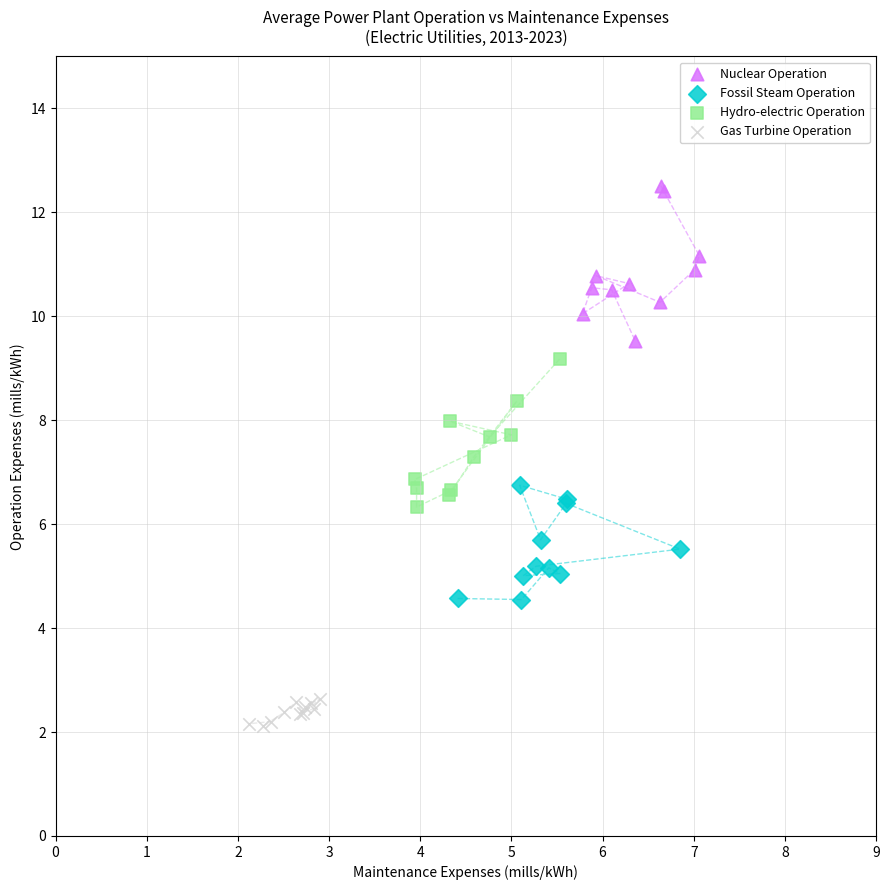

Which series contains the highest Y value?

Nuclear Operation